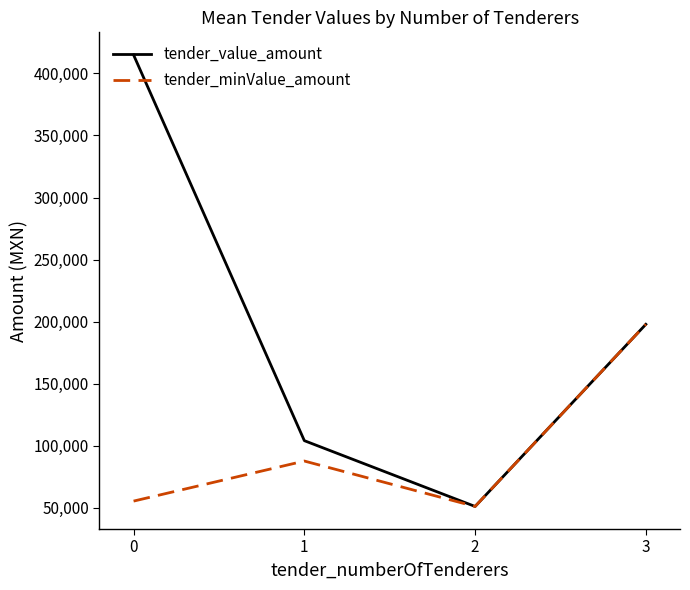

Which series has the largest total across all categories?

tender_value_amount